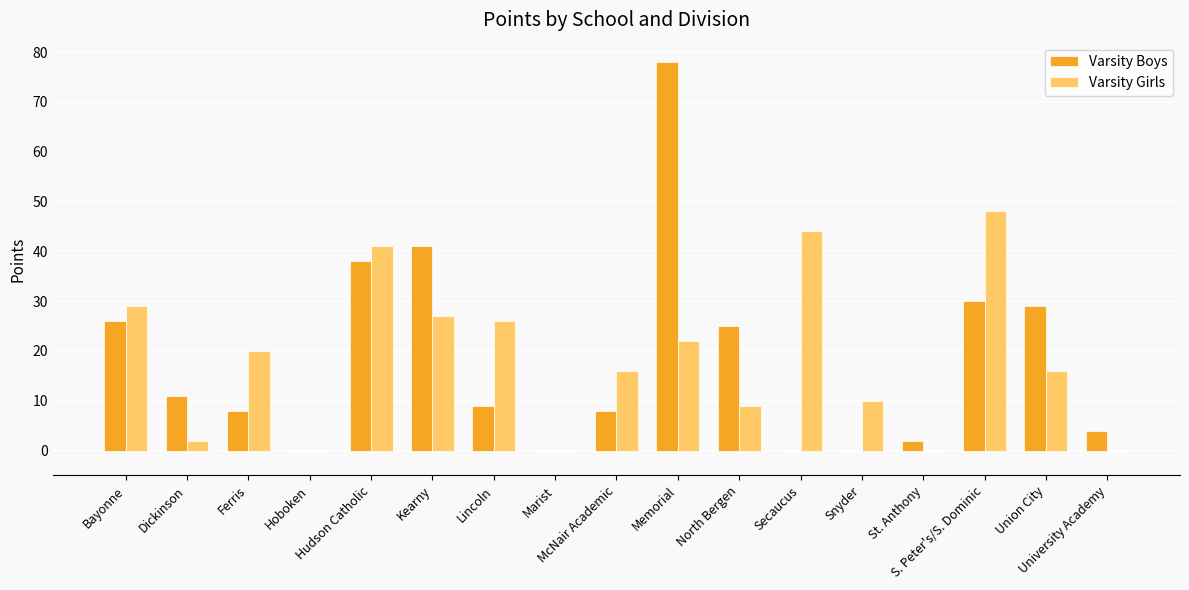

Which label corresponds to the largest value in the chart?

Memorial